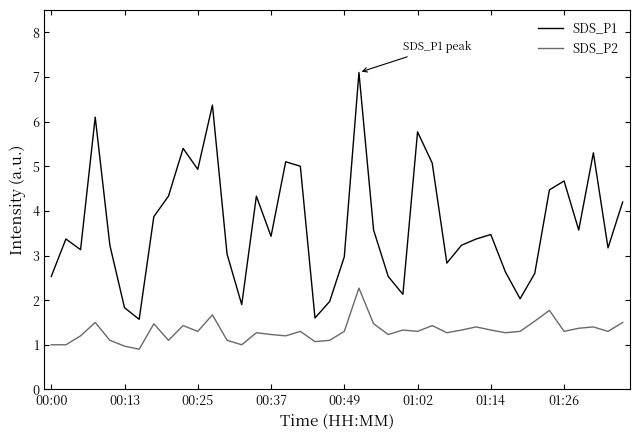

True or false: SDS_P1 and SDS_P2 intersect in this chart.

False